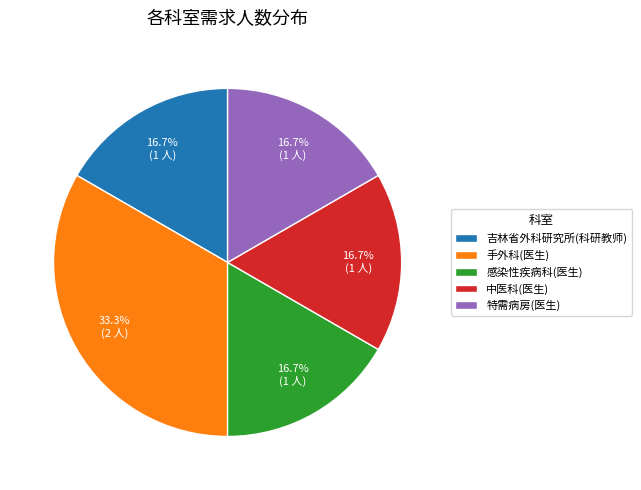

What is the ratio of the value at 中医科(医生) to the value at 特需病房(医生)?

1.0